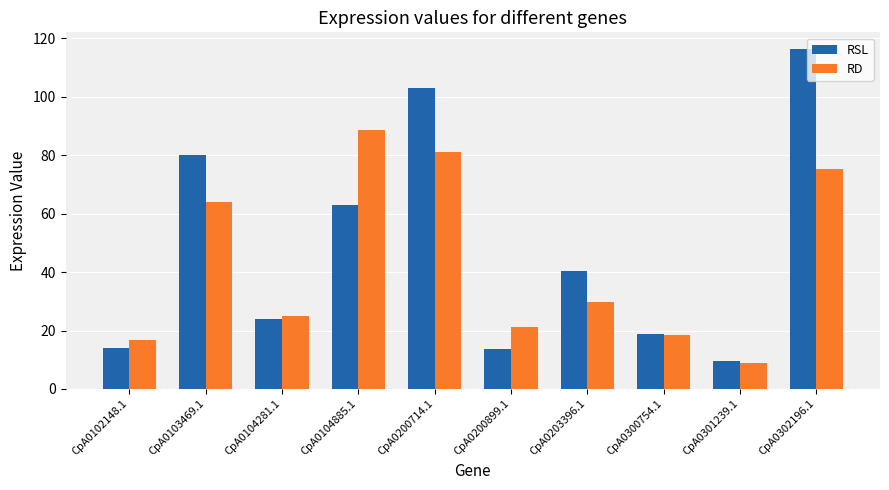

The value of RSL at CpA0102148.1 is 19.4. True or false?

False